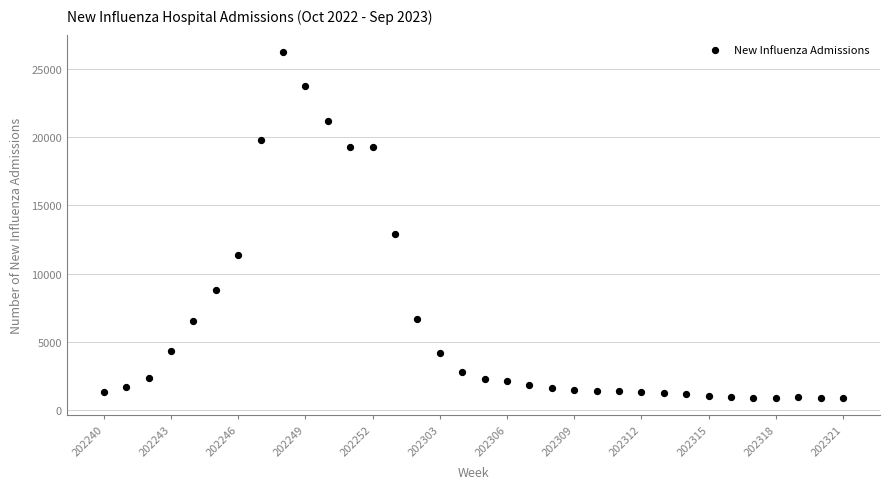

What Y value in the scatter plot is closest to 13566?

12878